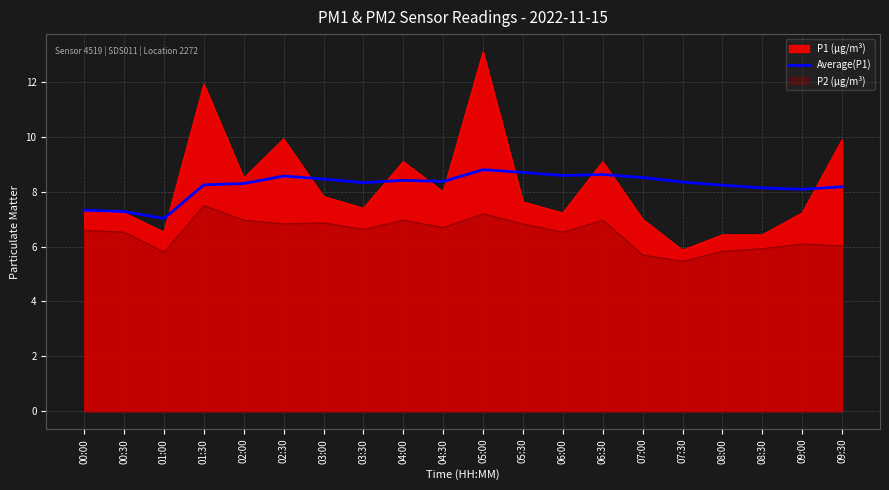

At which label is the value closest to 7?

01:00